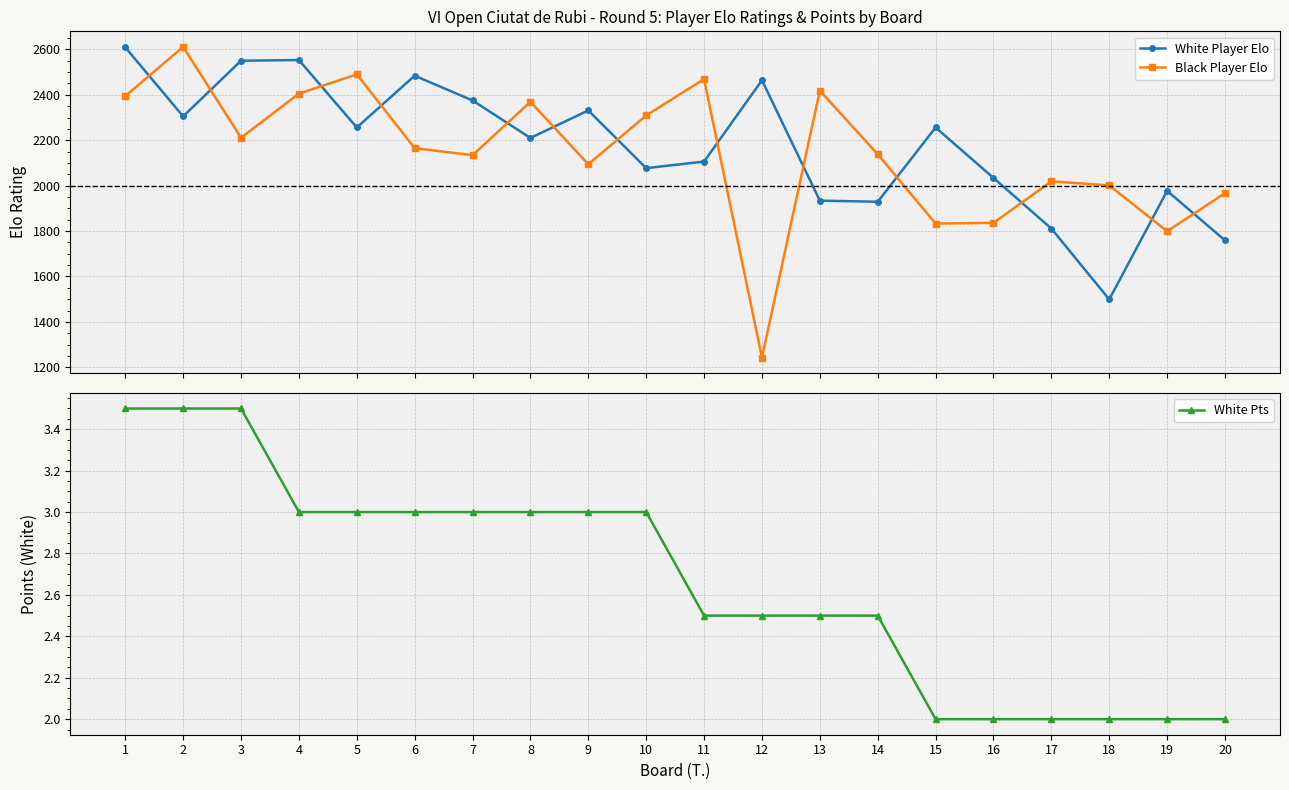

At which category does Black Player Elo reach its first local peak?

2